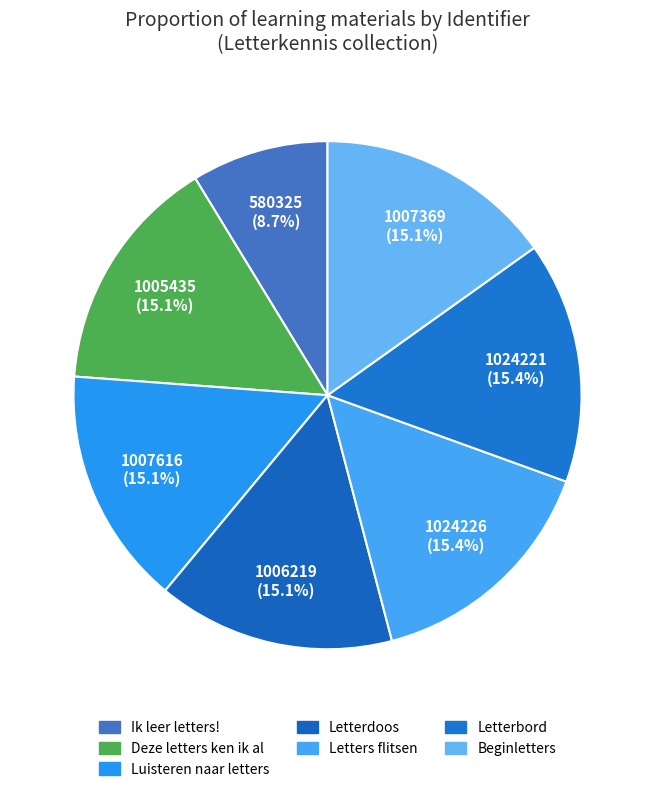

True or false: Ik leer letters! accounts for 1% of the total.

False